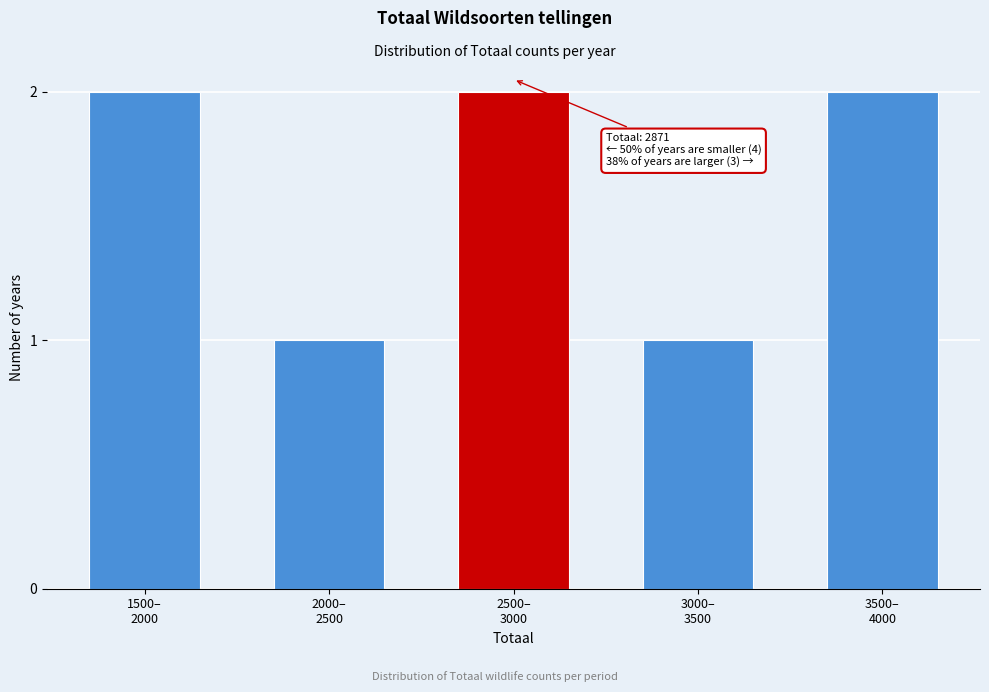

Reading right to left, list all the values displayed in this chart.

2	1	2	1	2